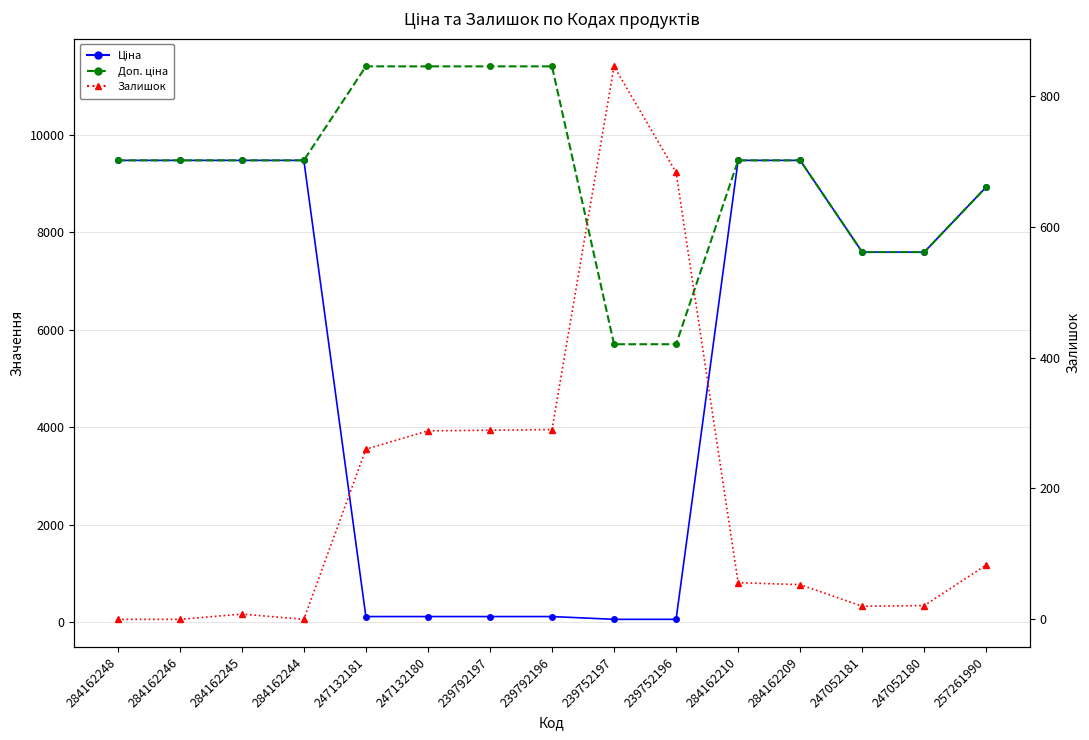

How many times do Ціна and Залишок cross each other?

2